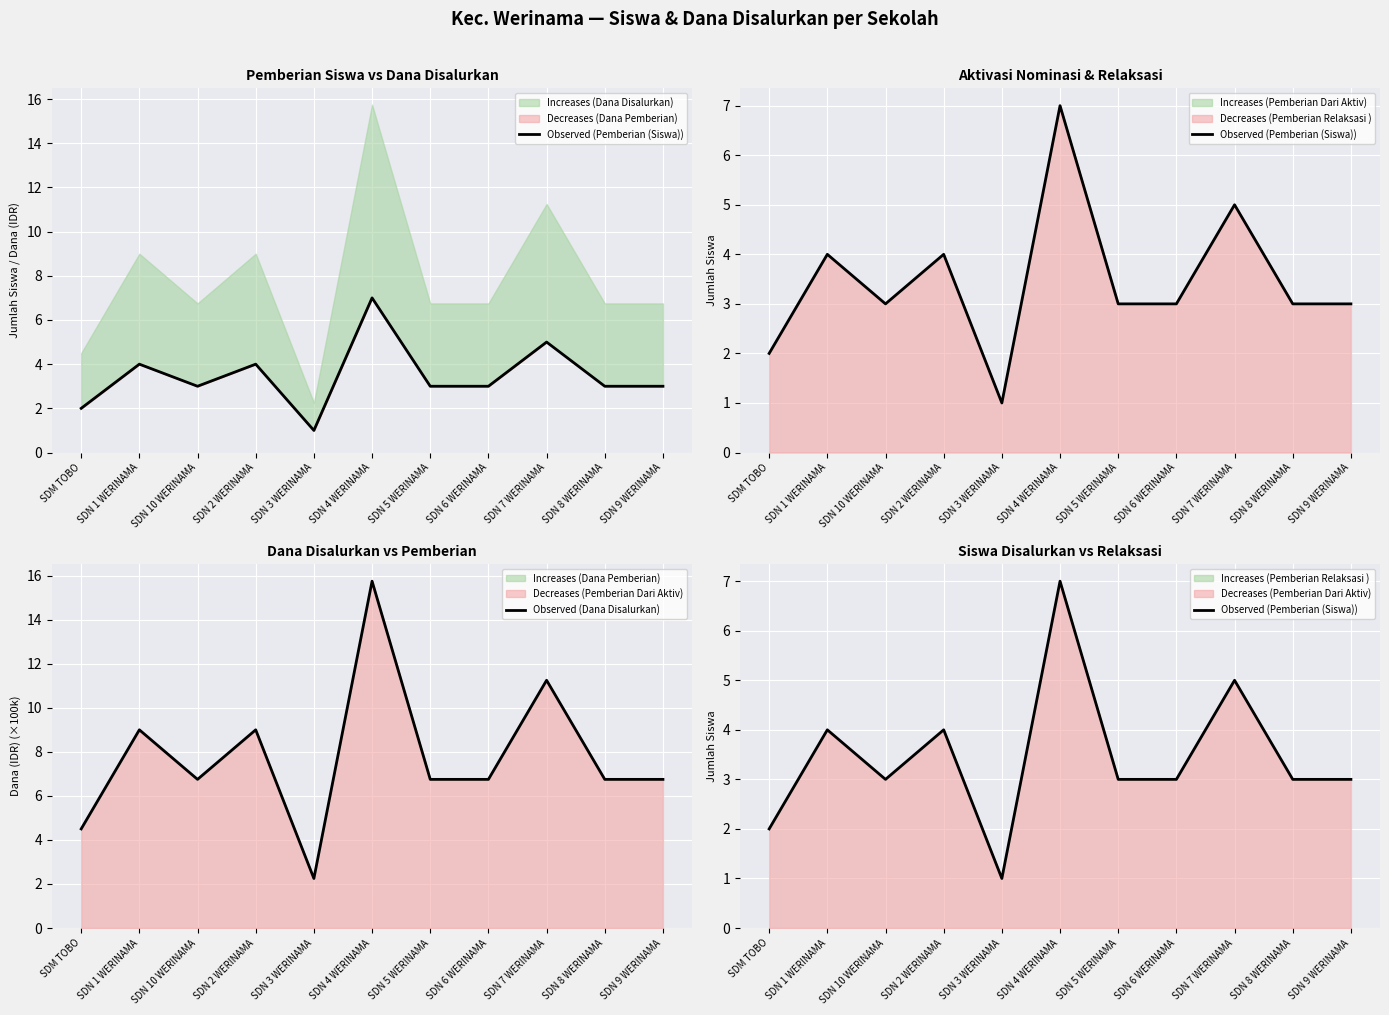

What is the average value of the Observed (Dana Disalurkan) series?

7.8